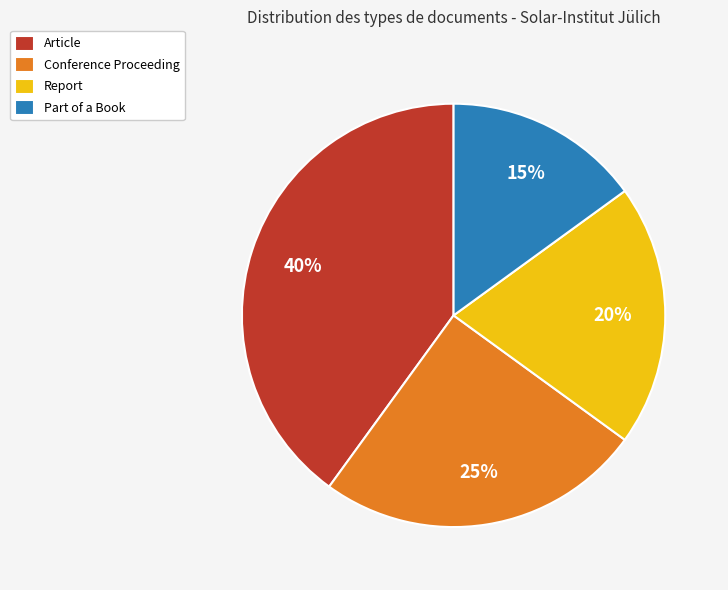

The Part of a Book slice represents 5% of the pie. True or false?

False